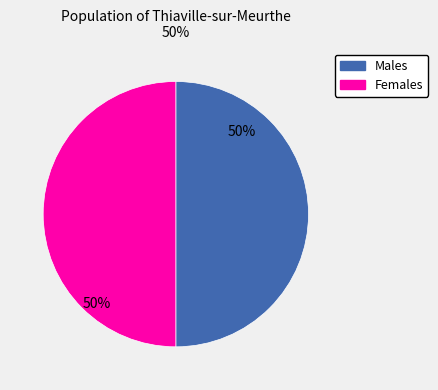

The Males slice represents 35% of the pie. True or false?

False